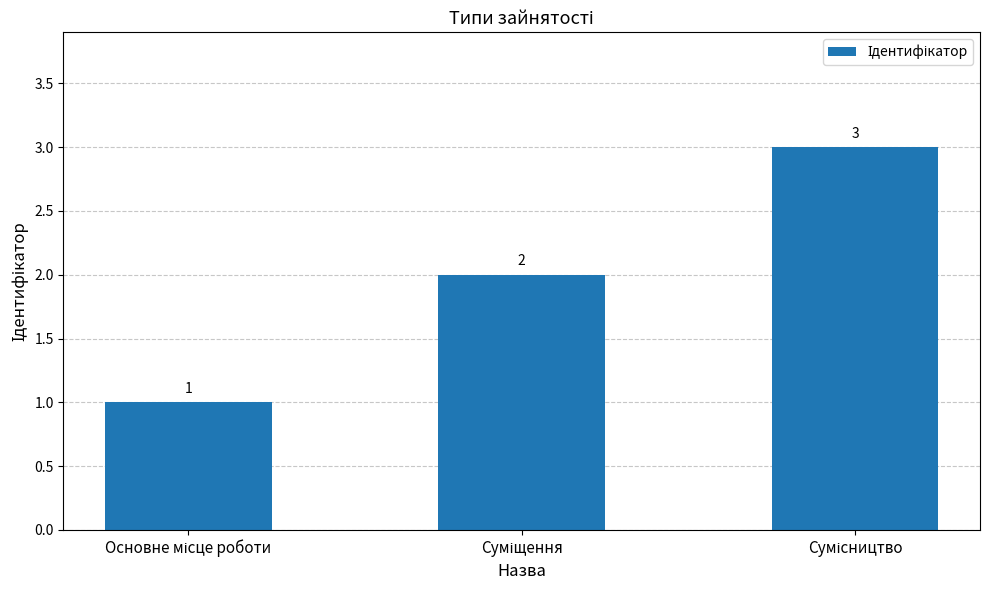

Count the values in the range 1 to 3.

3